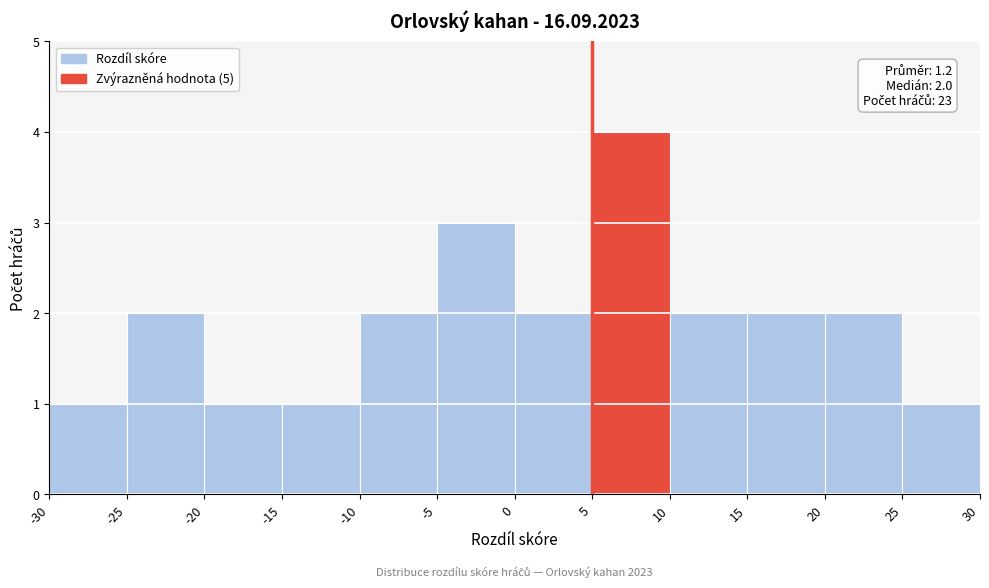

Over which range of the x-axis is the bar tallest?

5 to 10